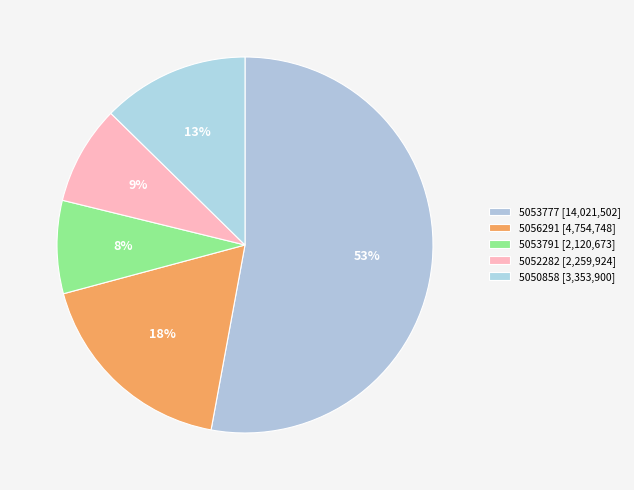

Combined, what portion of the pie is 5053791 and 5056291?

25.9%